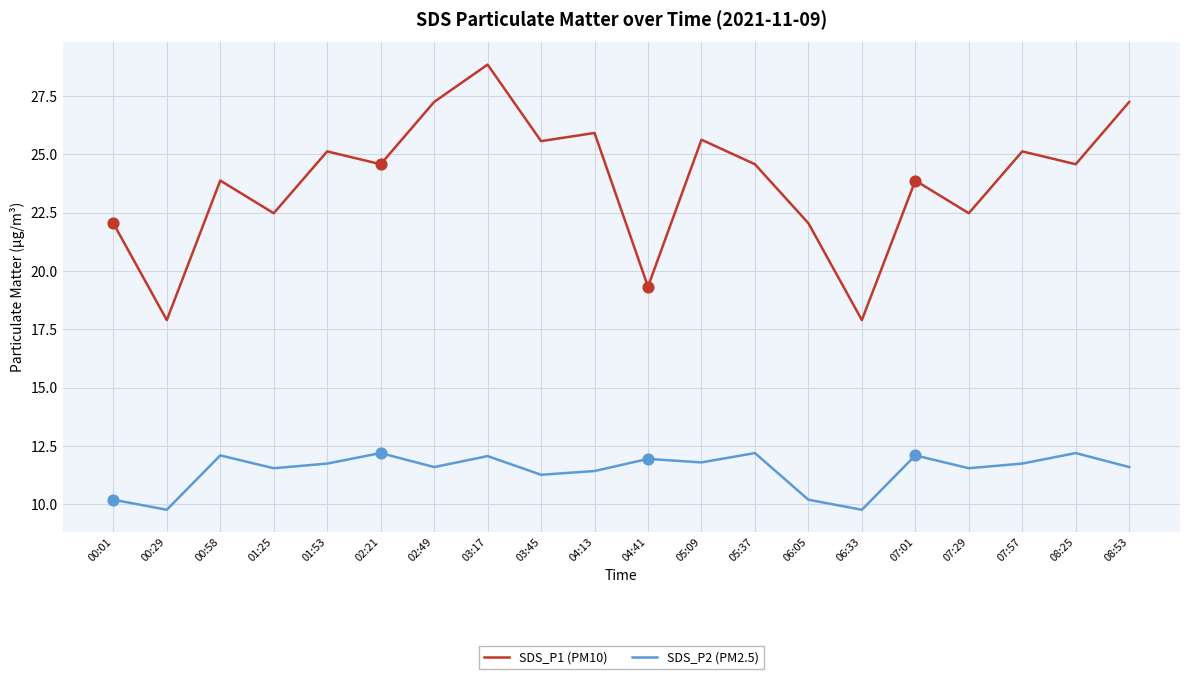

Which series has the largest range (max minus min)?

SDS_P1 (PM10)